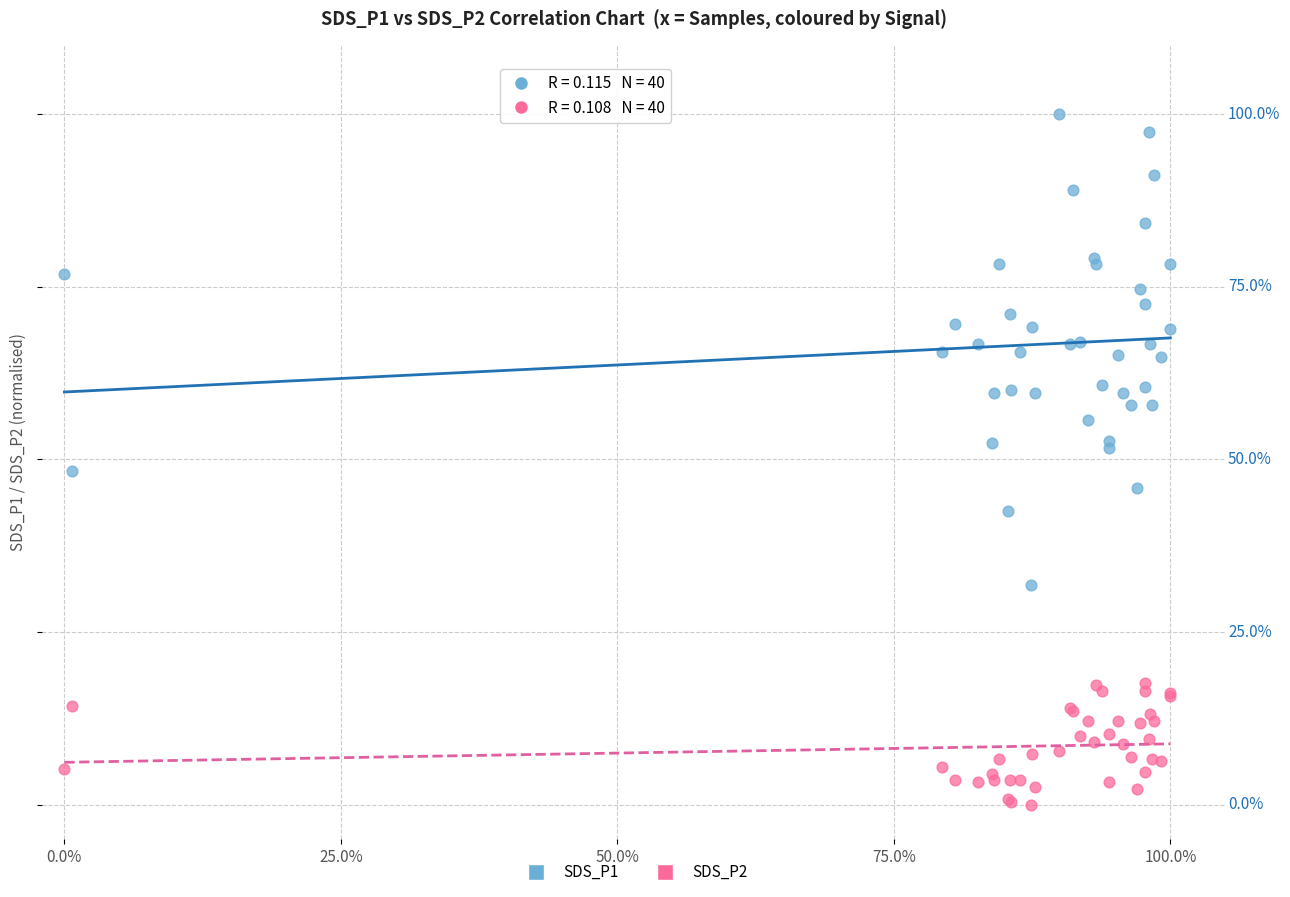

Which series contains the highest Y value?

SDS_P1